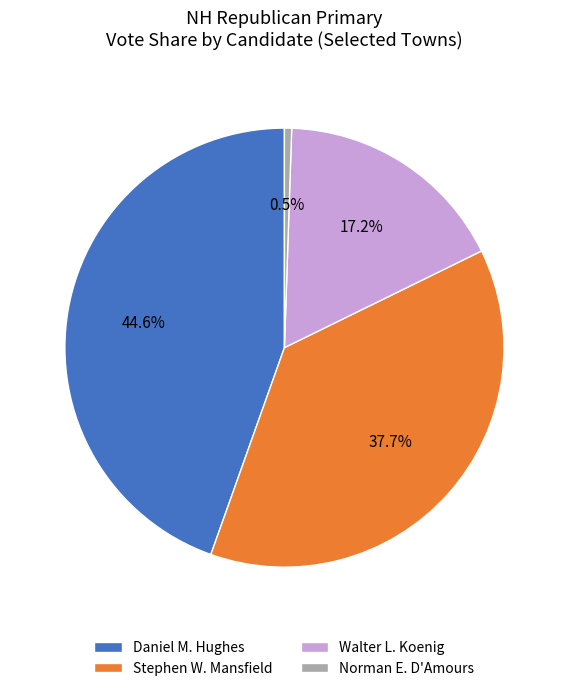

To the nearest percent, what is the difference between the largest and smallest slice percentages?

44%